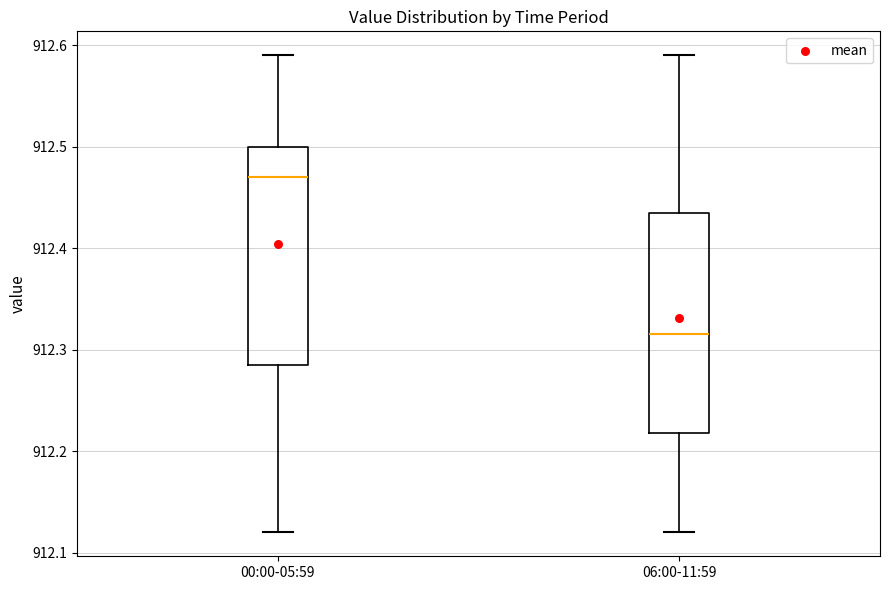

Where does the lower whisker of the box for 06:00-11:59 end on the y-axis? The values are not printed on the chart, so give them approximately, as read against the axis.

912.12